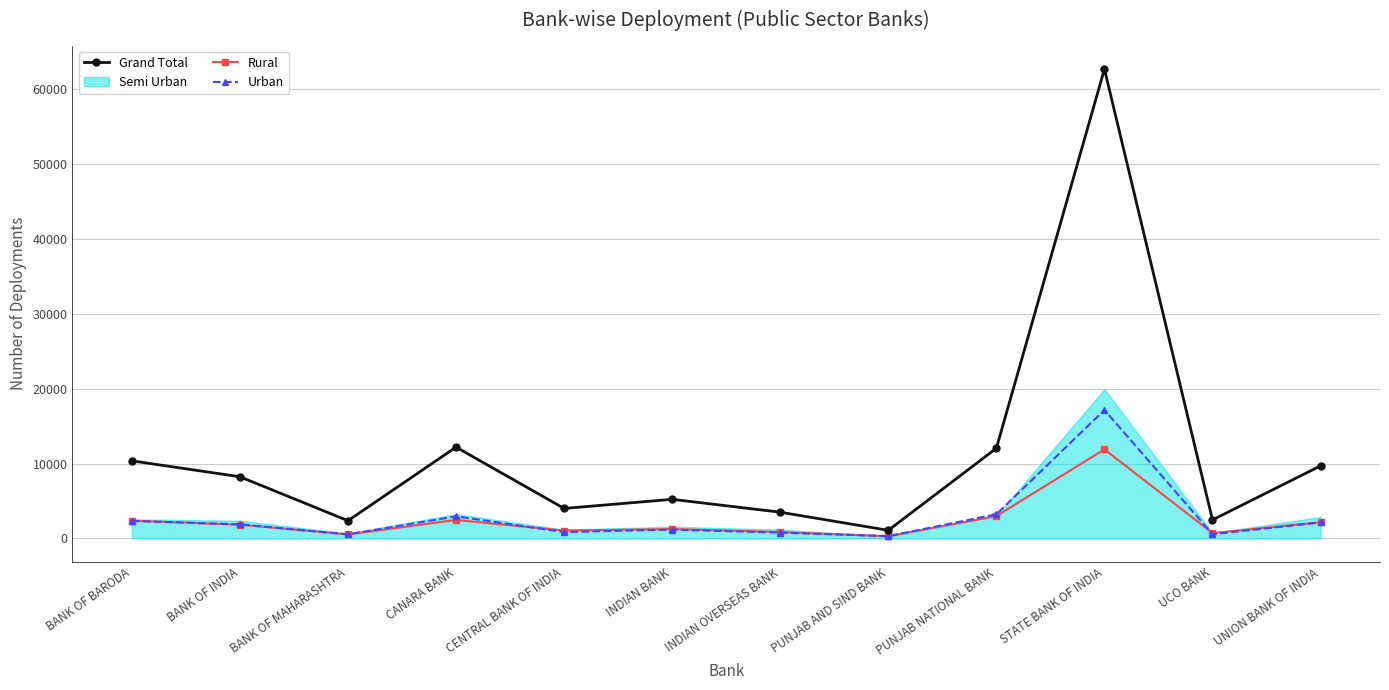

Reading left to right, extract all data points from this chart.

Grand Total: 10360	8234	2362	12191	4001	5217	3500	1077	12040	62701	2471	9691
Rural: 2359	1829	529	2461	1038	1244	845	294	2981	11890	705	2147
Urban: 2335	1876	540	2944	848	1173	772	299	3220	17156	562	2133